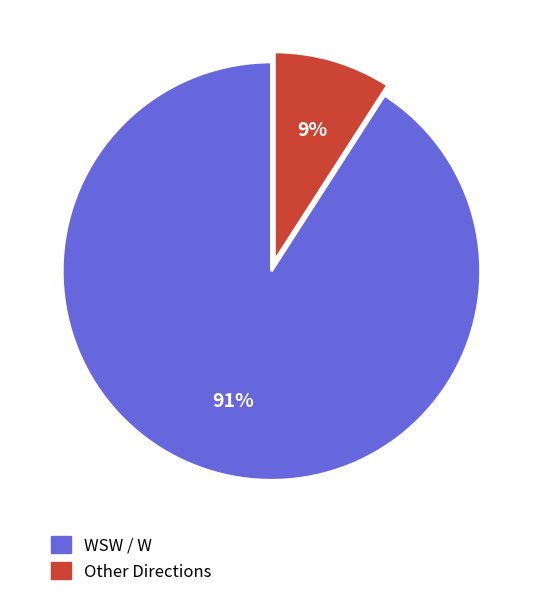

To the nearest percent, what is the average slice percentage?

50%